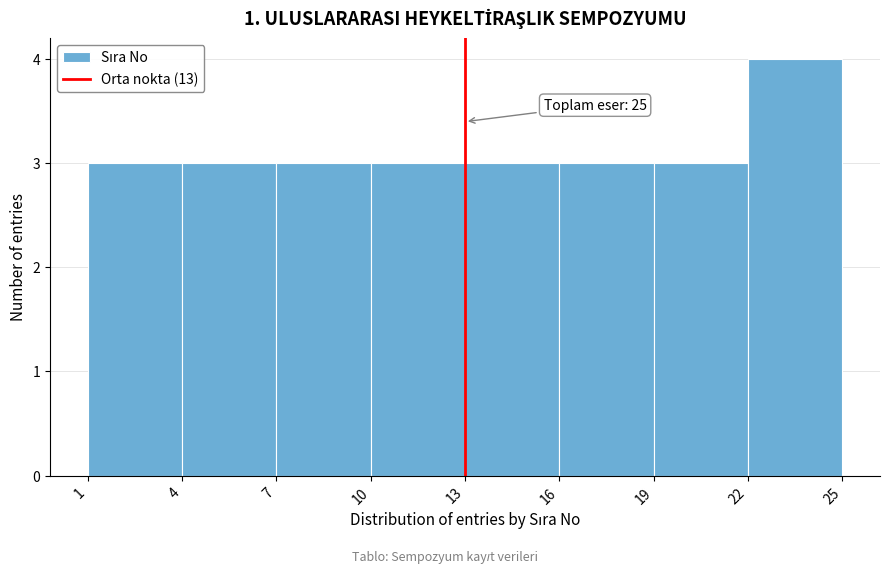

Which range on the x-axis has the tallest bar?

22 to 25